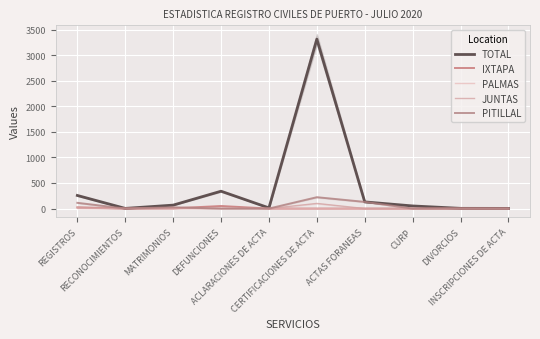

What is the maximum value shown in the chart?

3312